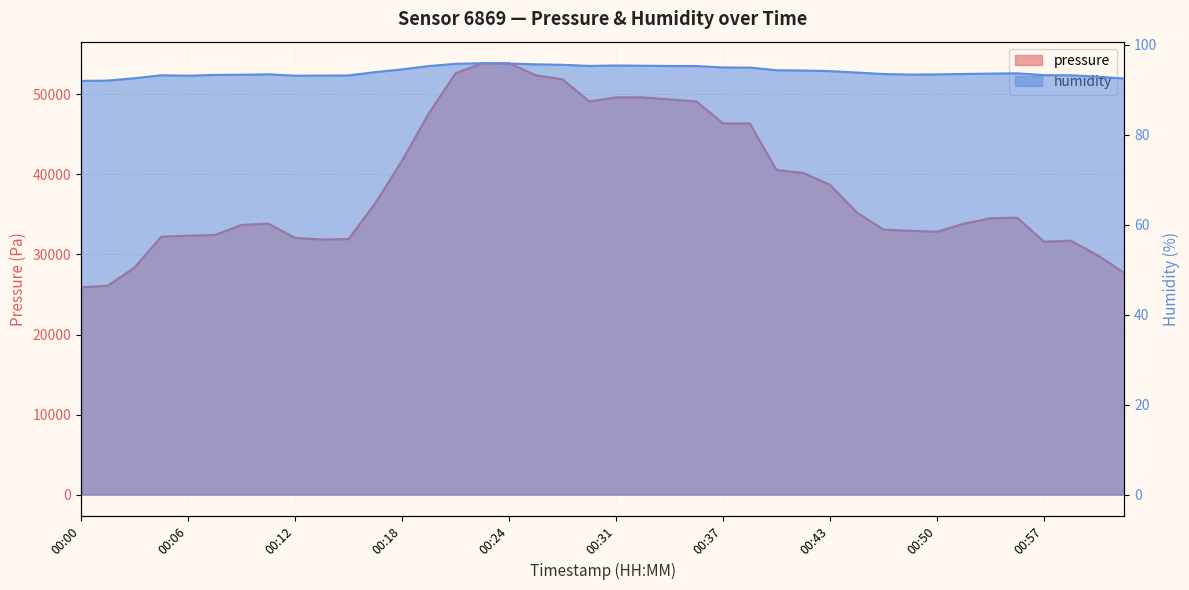

Reading right to left, transcribe all the data shown in this chart.

pressure: 27703.8	29908.7	31721.7	31602.8	34595.9	34525.8	33843.5	32839.9	32962.6	33110.7	35256.9	38711.9	40193.7	40551.1	46379.9	46379.9	49135.6	49386.2	49636.8	49636.8	49135.6	51893.5	52395.2	53900.7	53900.7	52646.0	47632.2	41725.0	36417.2	31924.2	31879.4	32074.2	33859.1	33689.5	32434.6	32348.9	32230.1	28369.2	26101.0	25904.7
humidity: 92.5	92.9	93.2	93.2	93.7	93.6	93.5	93.4	93.4	93.5	93.8	94.1	94.3	94.3	94.9	95.0	95.3	95.3	95.3	95.4	95.3	95.5	95.7	95.8	95.9	95.8	95.3	94.5	93.9	93.2	93.1	93.1	93.4	93.3	93.3	93.1	93.2	92.5	92.0	92.0